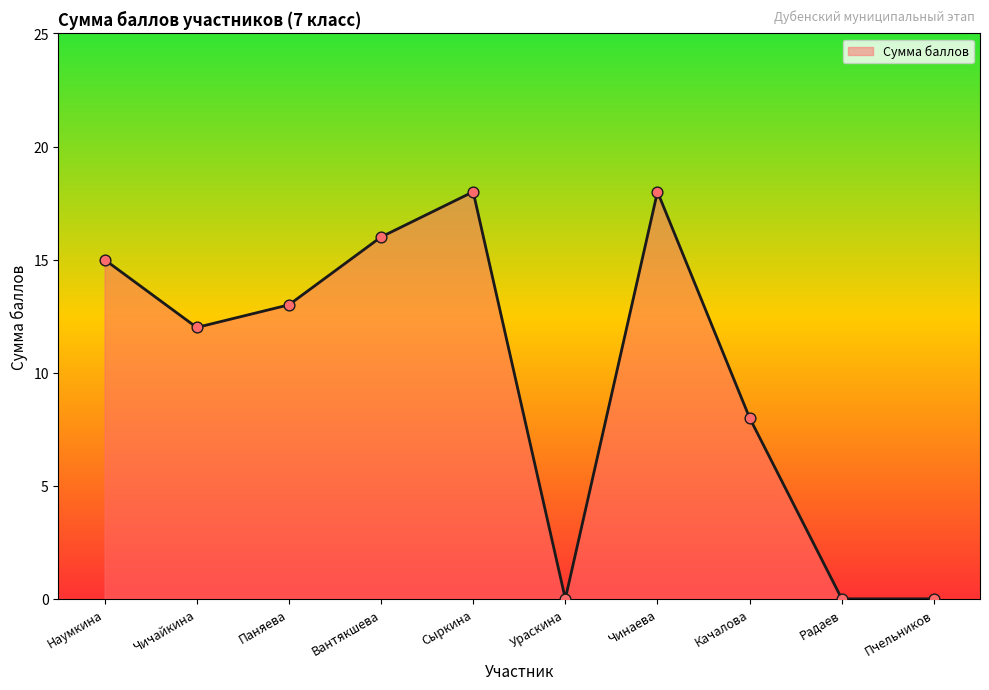

What is the change in value from Сыркина to Пчельников?

-18